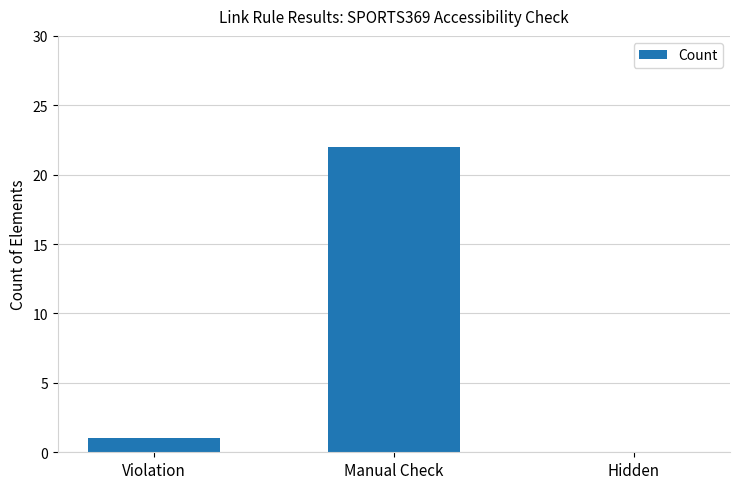

What is the change in value from Violation to Manual Check?

+21